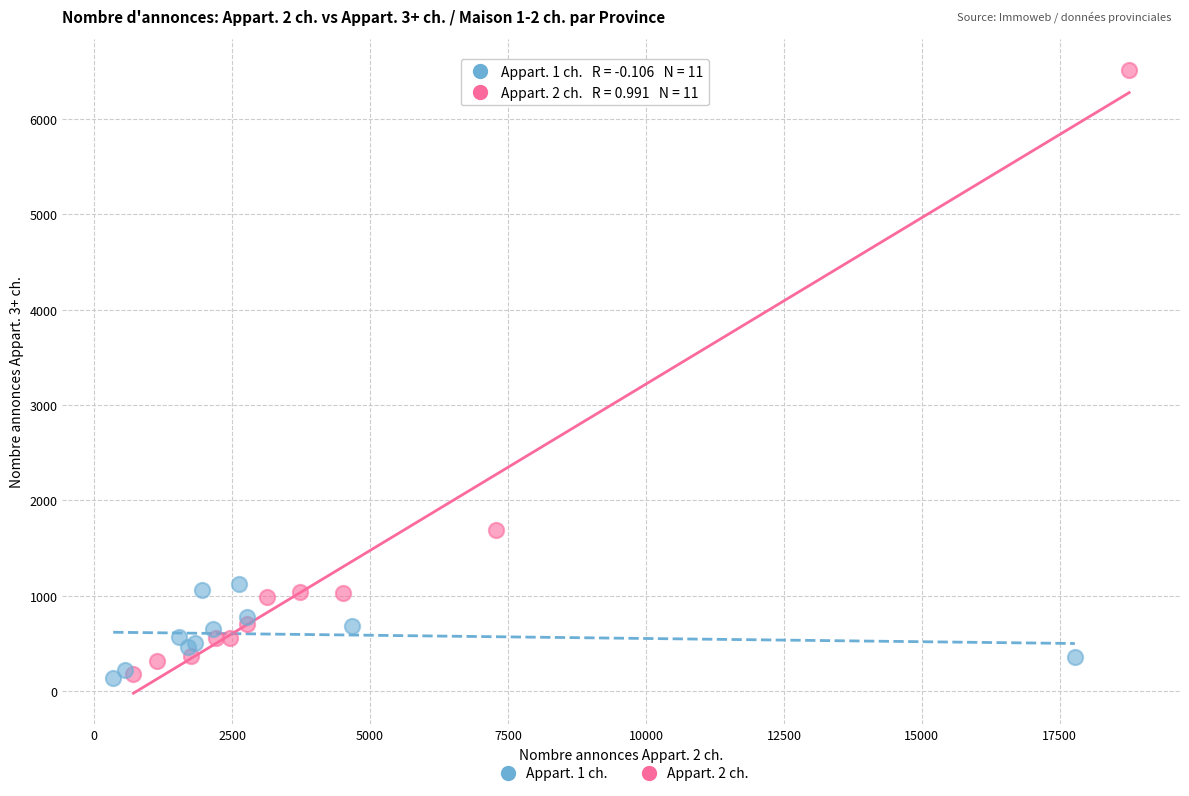

Which series has the largest Y range (max minus min)?

Appart. 2 ch.